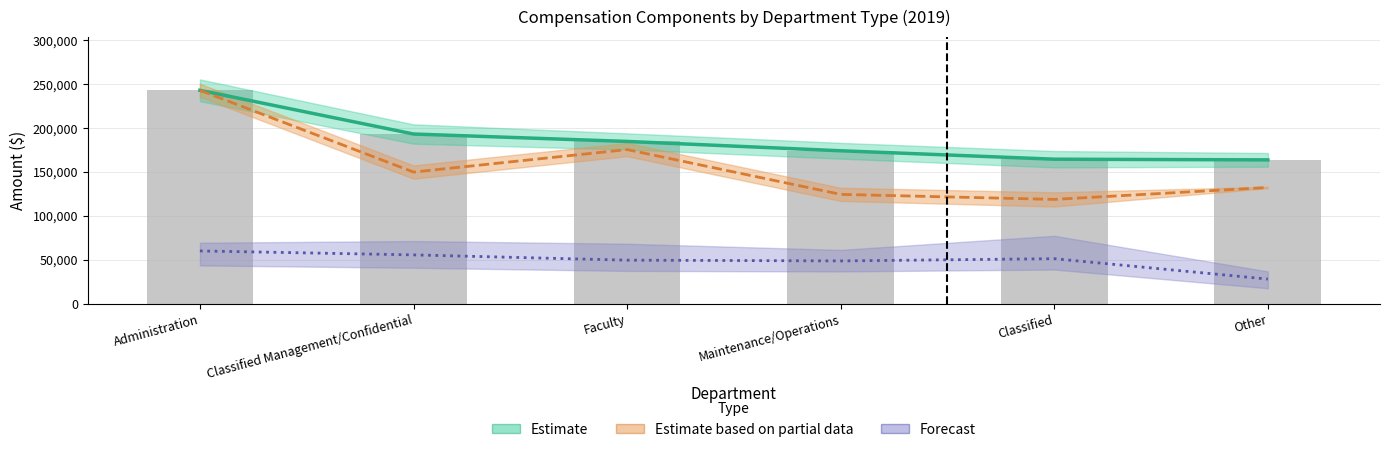

Which has a higher value, Administration or Other?

Administration